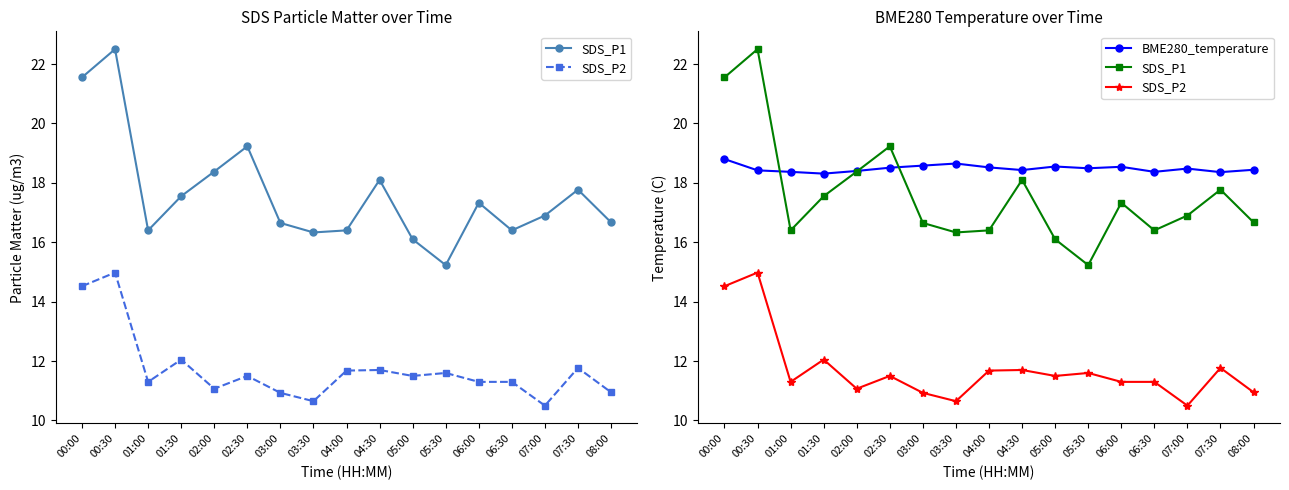

Where is BME280_temperature nearest to the value 18?

01:30